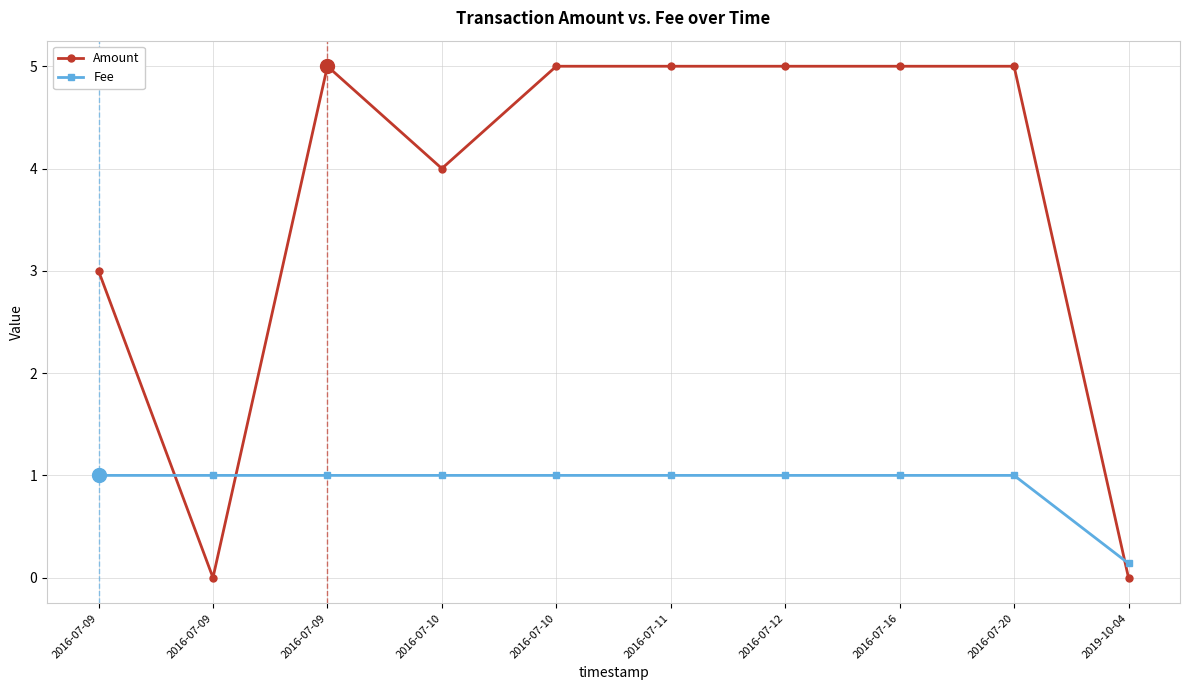

After their last crossing, which series has the higher values: Amount or Fee?

Fee